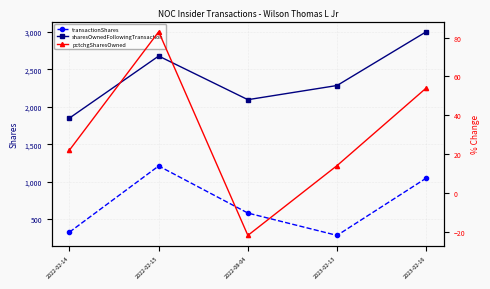

List the series in order of their peak value, lowest first.

pctchgSharesOwned, transactionShares, sharesOwnedFollowingTransaction